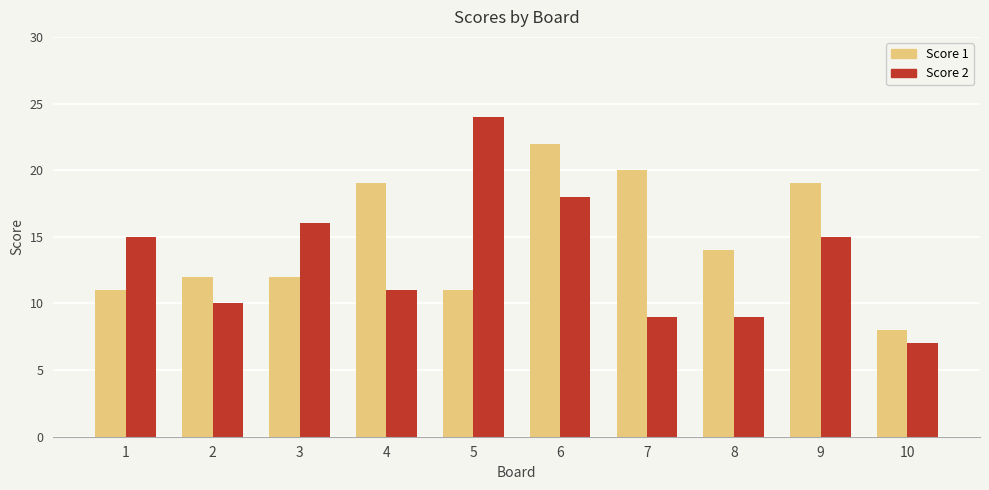

What is the sum of all Score 1 values?

148